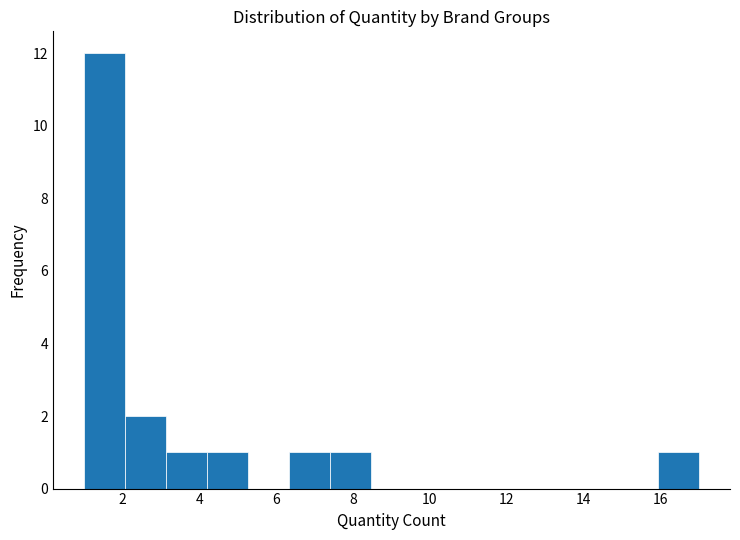

Reading left to right, transcribe this chart: for each bar, give the range it covers on the x-axis and its height. Neither the bar edges nor the heights are printed on the chart, so give them approximately, as read against the axes.

1.0 to 2.0: 12
2.0 to 3.2: 2
3.2 to 4.2: 1
4.2 to 5.2: 1
5.2 to 6.4: 0
6.4 to 7.4: 1
7.4 to 8.4: 1
8.4 to 9.6: 0
9.6 to 10.6: 0
10.6 to 11.6: 0
11.6 to 12.8: 0
12.8 to 13.8: 0
13.8 to 14.8: 0
14.8 to 16.0: 0
16.0 to 17.0: 1